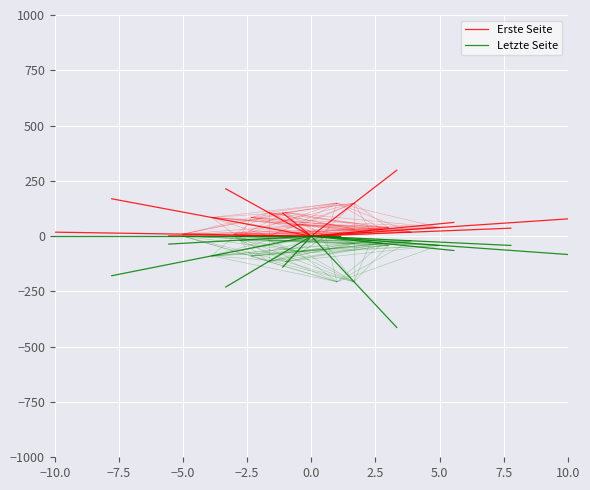

Which has a higher value, 0.0 or −10.0?

−10.0